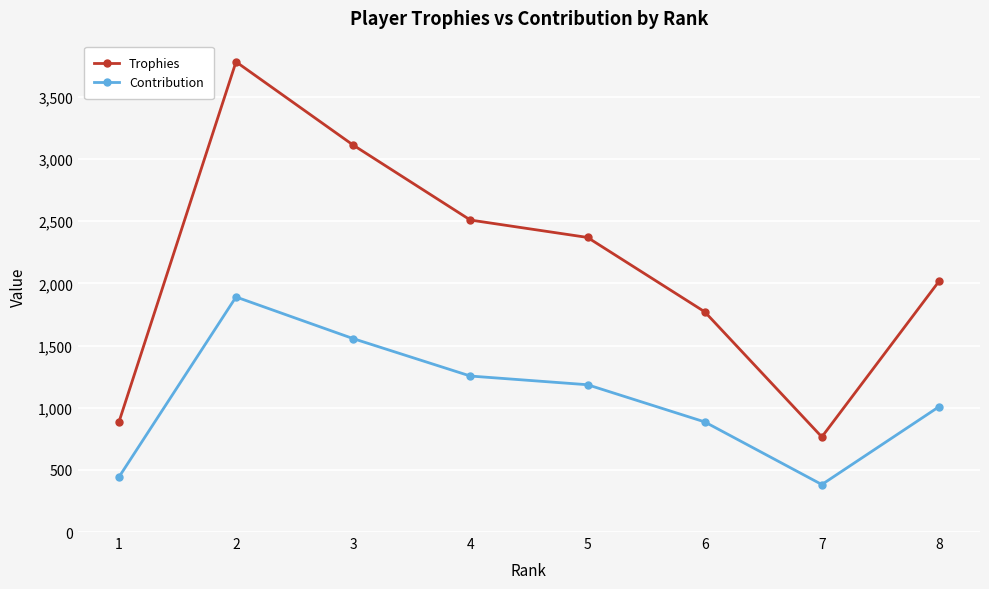

What is the difference between the highest and lowest values at 1?

442